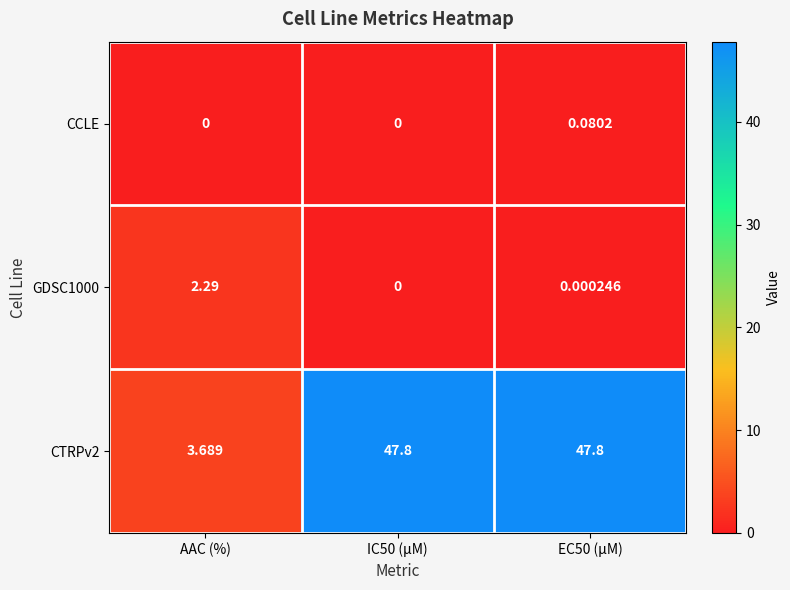

Where is CTRPv2 nearest to the value 25?

AAC (%)